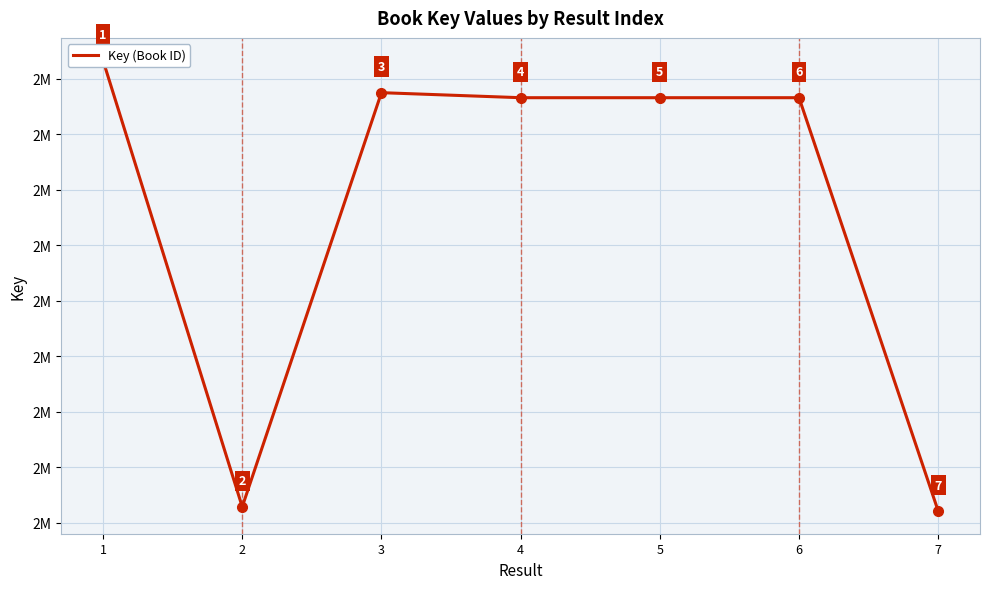

List the labels in order of value, largest first.

1, 3, 4, 6, 5, 2, 7